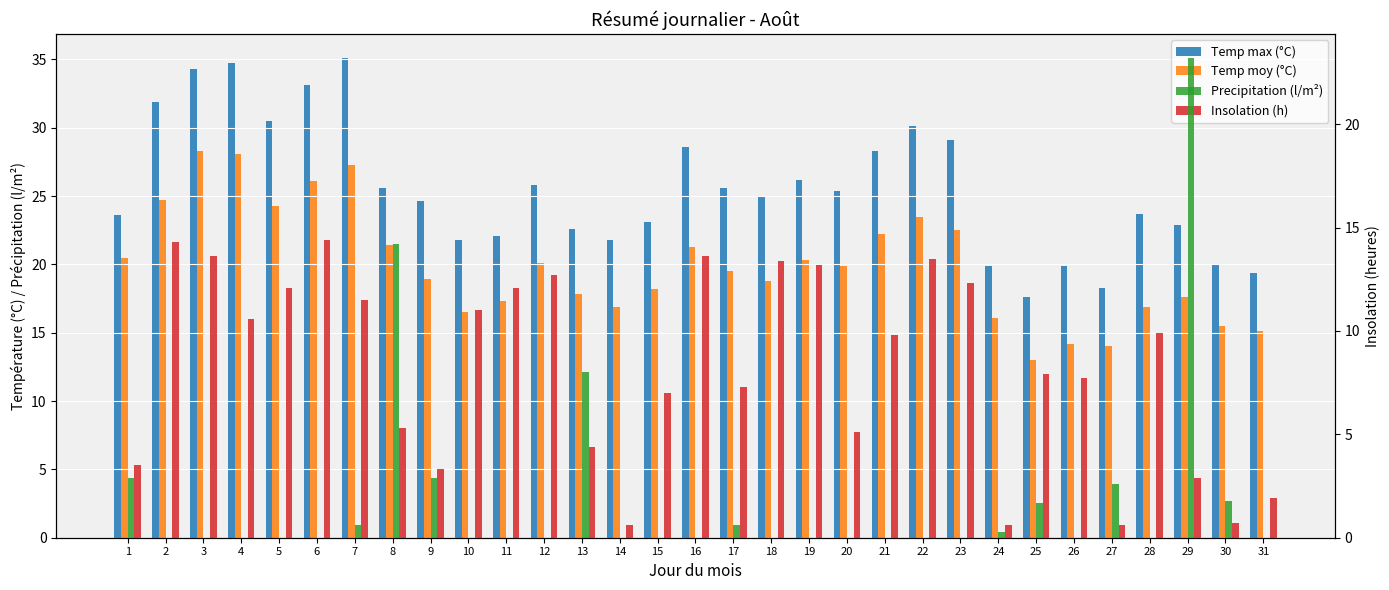

How many values in the Temp max (°C) series are below 24?

14